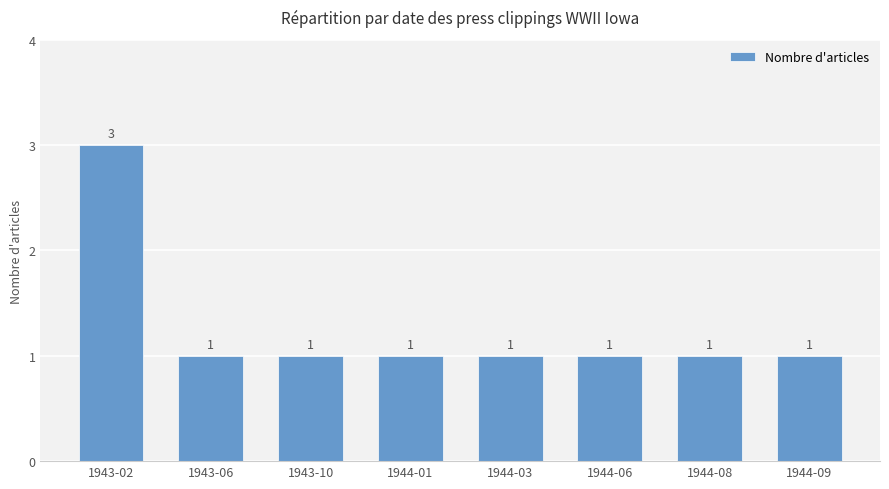

Which label corresponds to the largest value in the chart?

1943-02